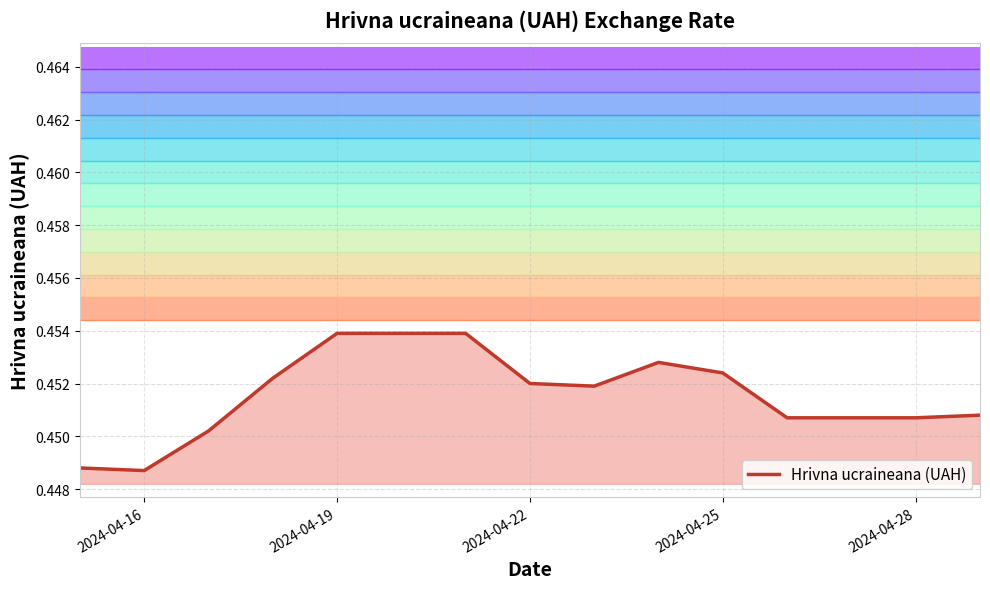

What is the maximum value shown in the chart?

0.5